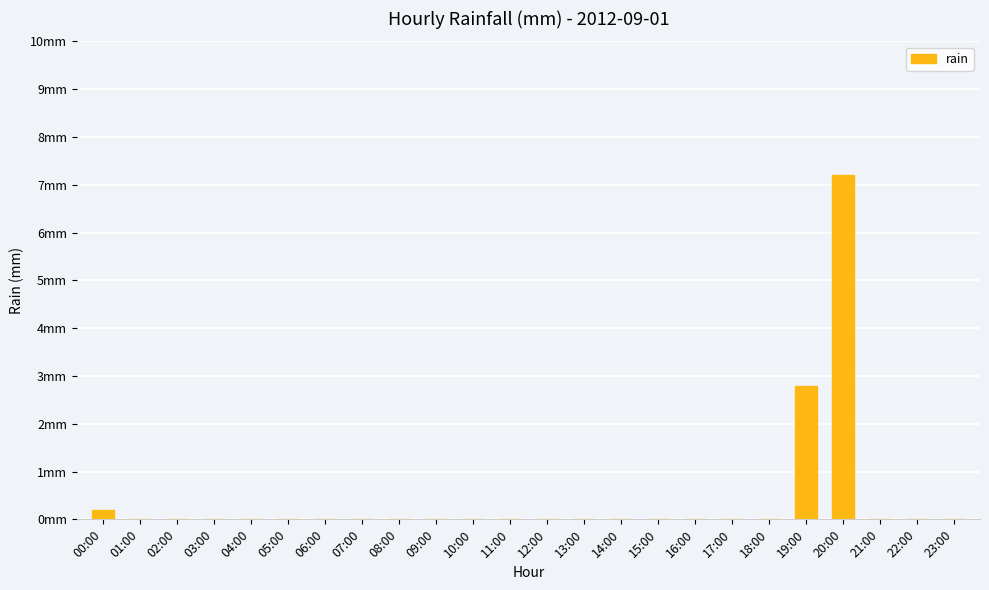

List the labels in order of value, smallest first.

01:00, 02:00, 03:00, 04:00, 05:00, 06:00, 07:00, 08:00, 09:00, 10:00, 11:00, 12:00, 13:00, 14:00, 15:00, 16:00, 17:00, 18:00, 21:00, 22:00, 23:00, 00:00, 19:00, 20:00